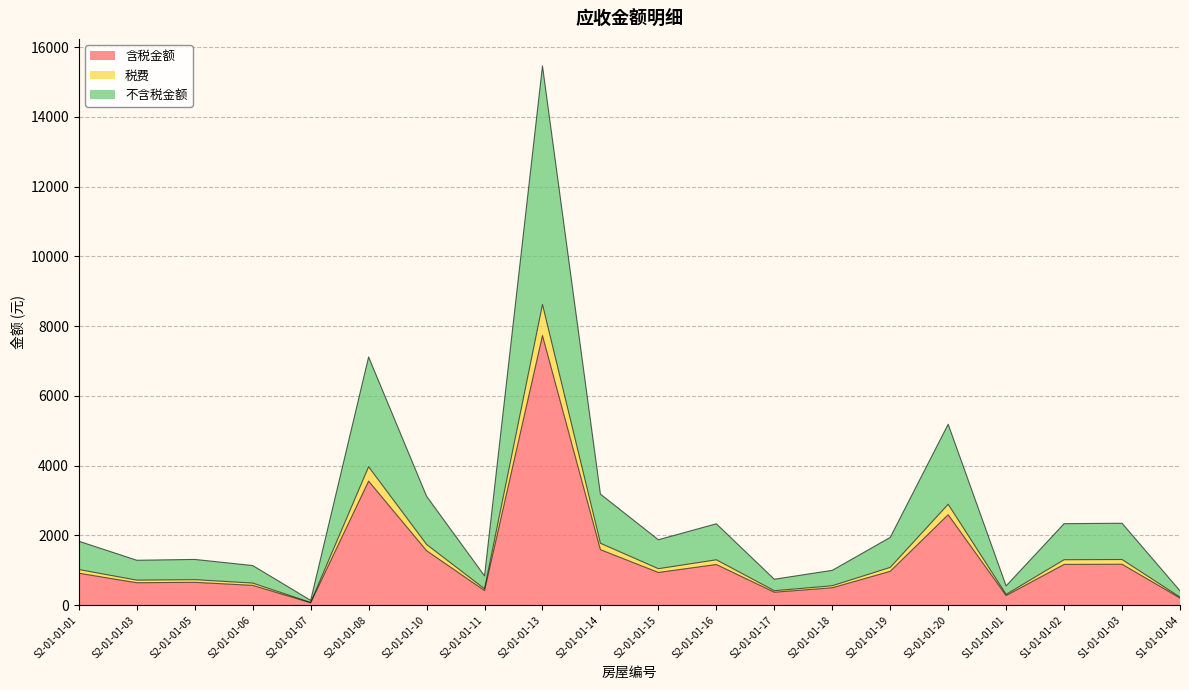

What position from the left is S2-01-01-19?

15